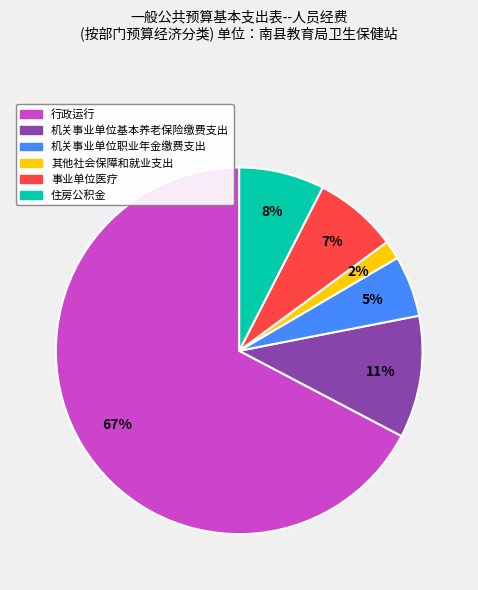

Do 住房公积金 and 行政运行 together represent more than half of the pie?

Yes